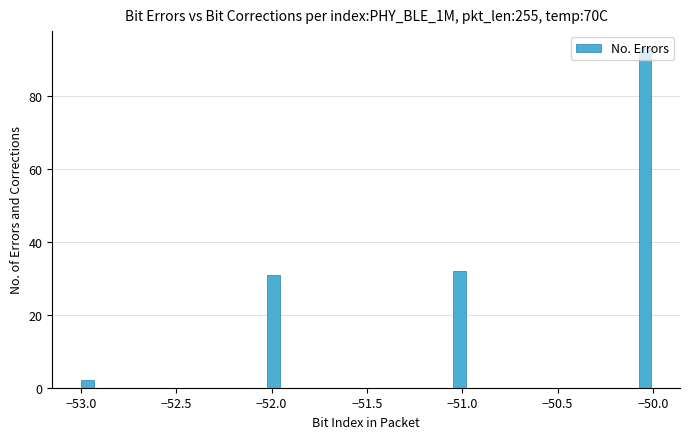

Read against the x-axis, roughly where is the centre of the tallest bar?

-50.05